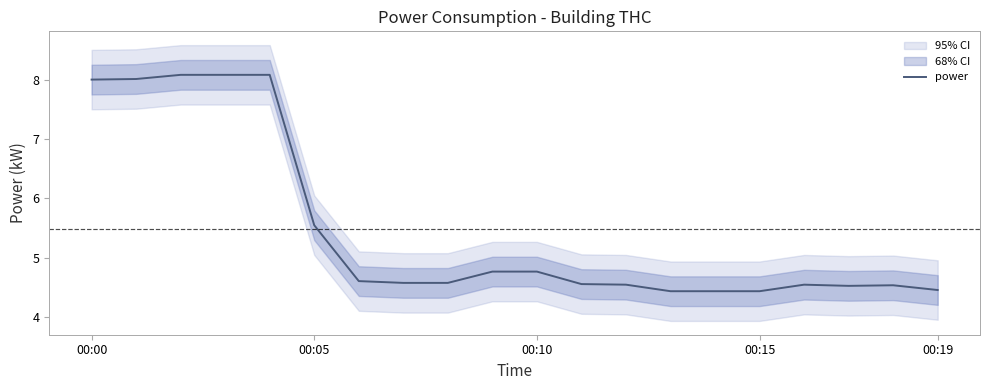

What is the difference between the maximum and minimum values?

3.6